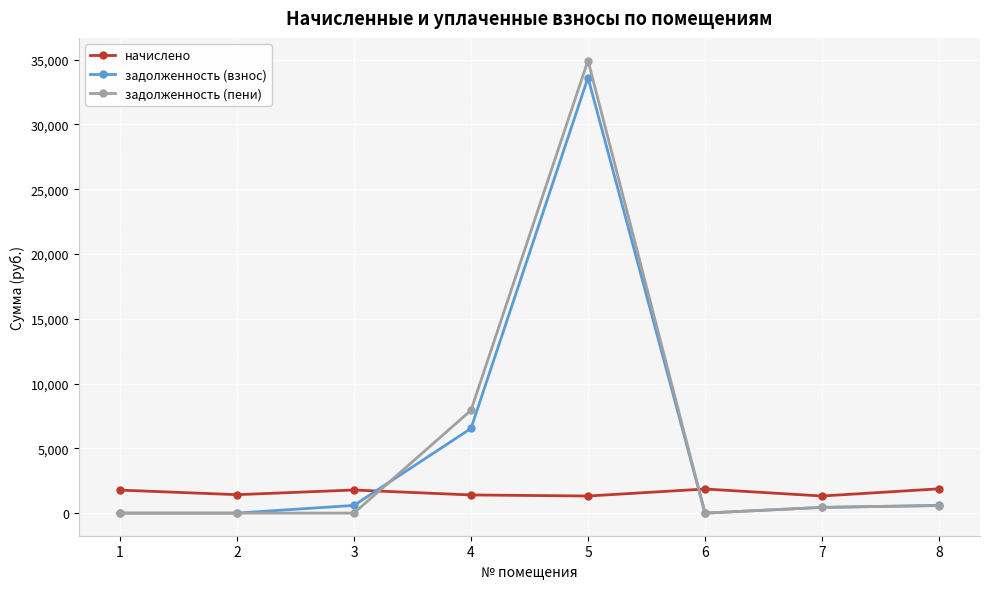

True or false: задолженность (пени) has more than 2 interior local peaks.

False